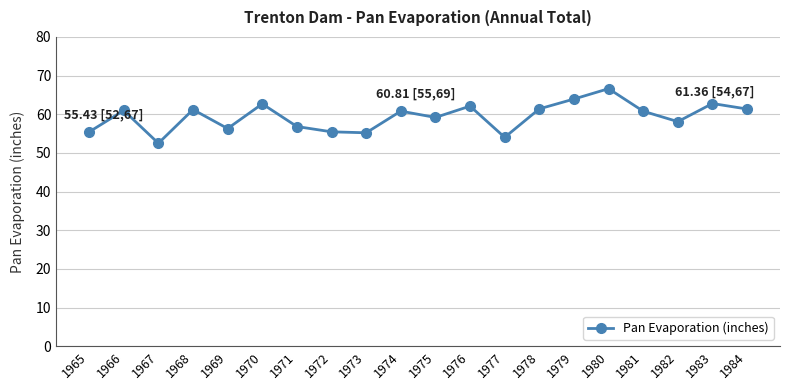

How many interior local valleys (lower than both neighbors) does the data have?

6